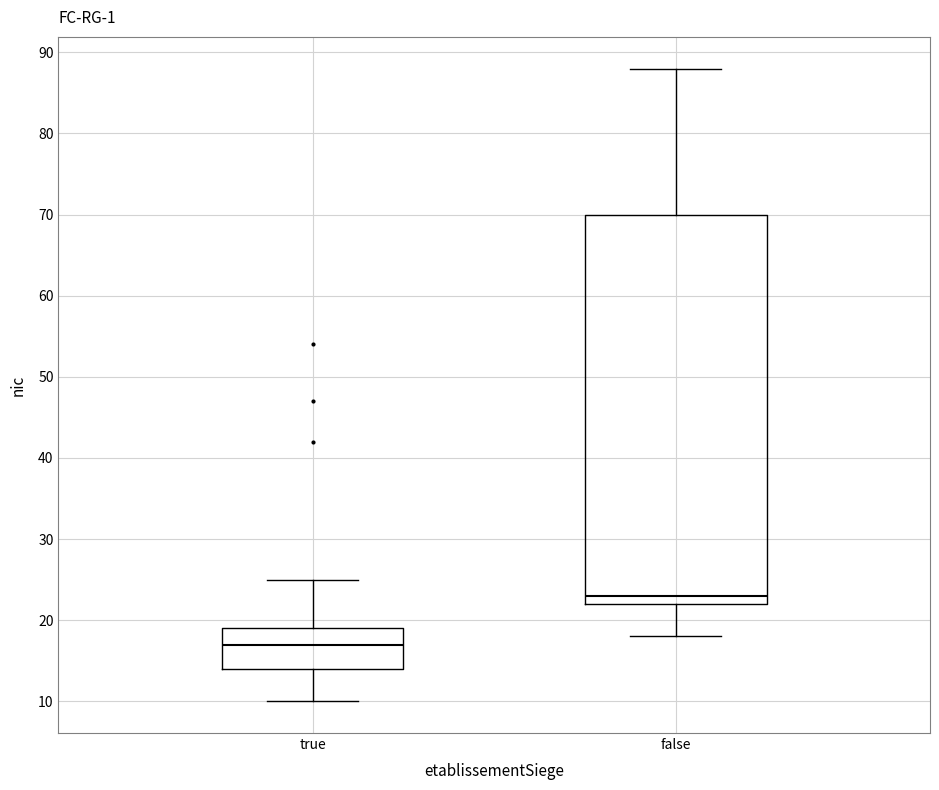

Reading left to right, read every box against the y-axis: the position of its median line, the range the box covers, and the ends of its whiskers. The values are not printed on the chart, so give them approximately, as read against the axis.

true: median 17, box 14 to 19, whiskers 10 to 25
false: median 23, box 22 to 70, whiskers 18 to 88